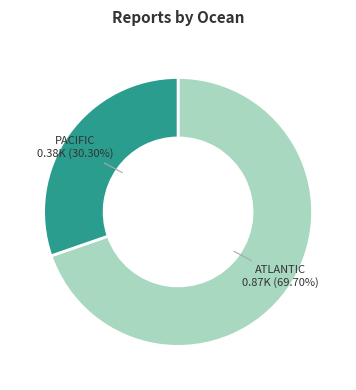

Does any single category account for the majority?

Yes